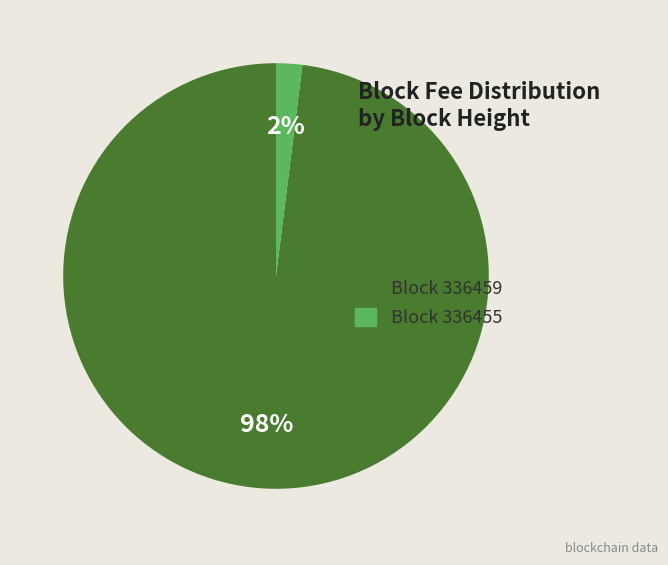

What is the largest slice in the pie chart?

Block 336459